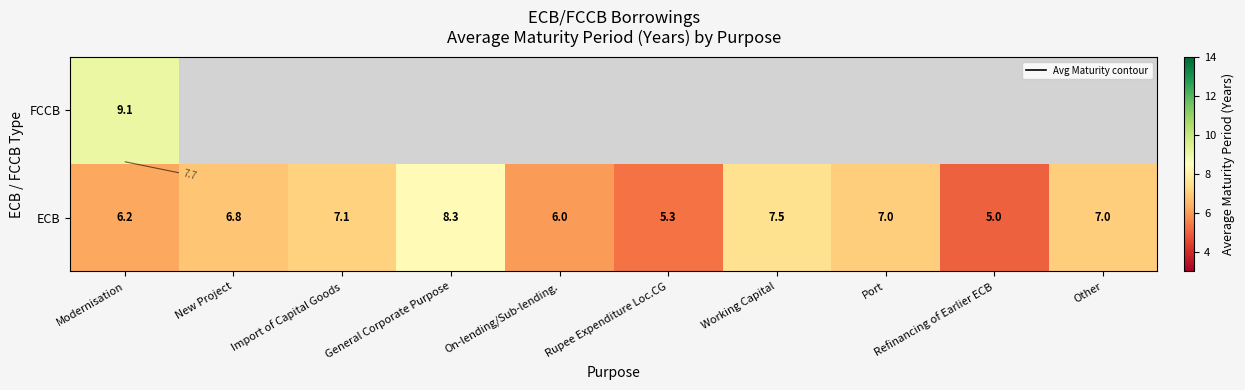

At which category is the sum across all series the highest?

Modernisation